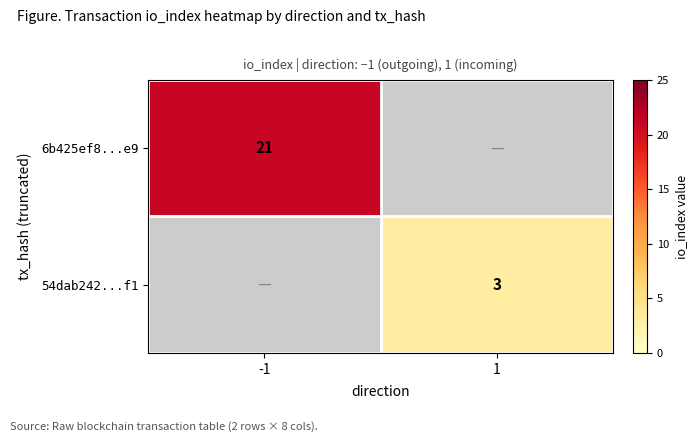

Which label corresponds to the largest value in the chart?

-1